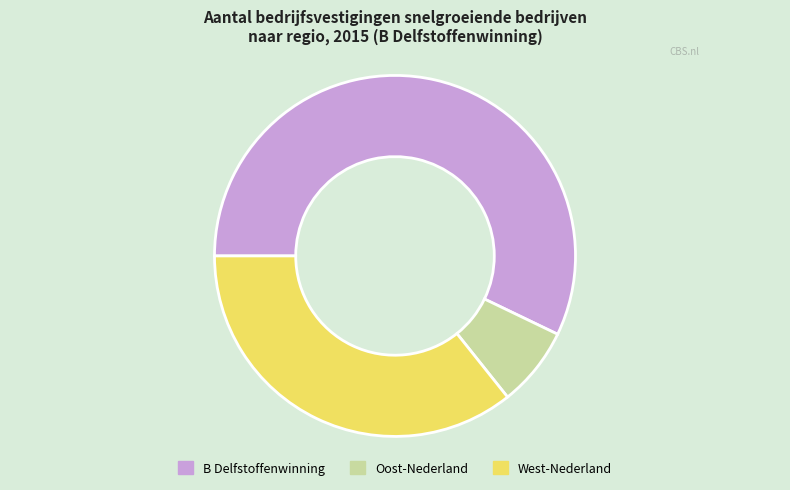

Rank the categories by value from lowest to highest.

Oost-Nederland, West-Nederland, B Delfstoffenwinning